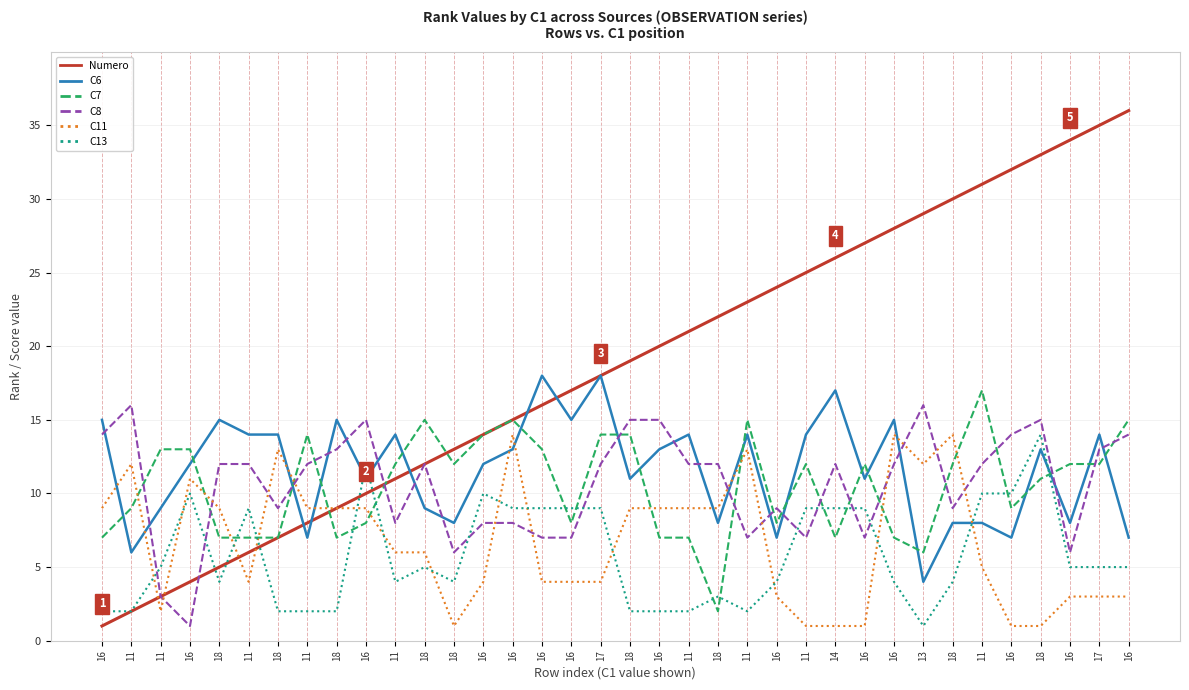

Is this an area chart (filled region under the line)?

No